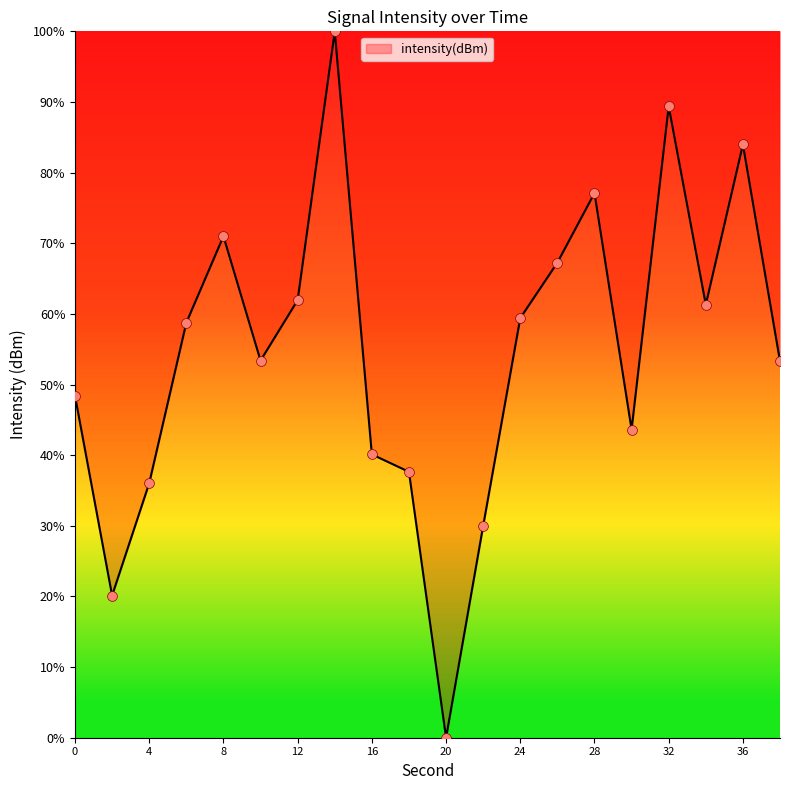

What is the maximum value shown in the chart?

100.0